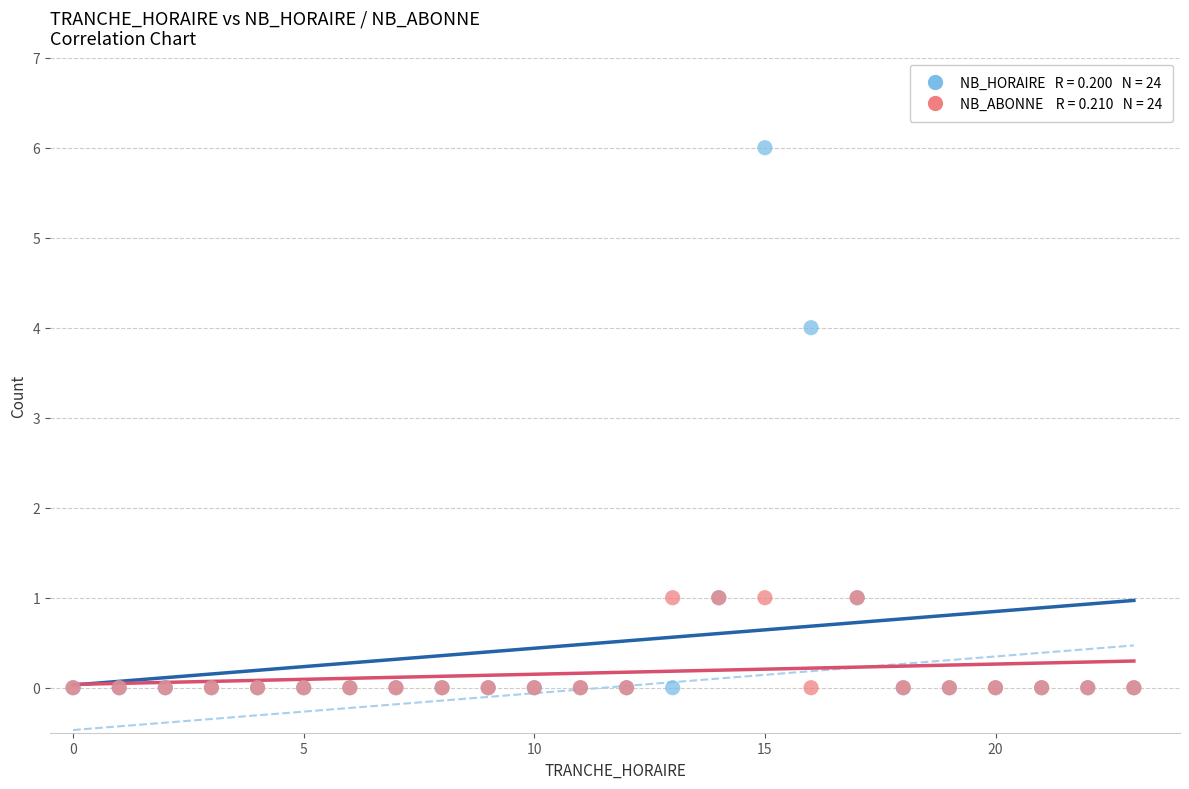

Across all series, what Y value is closest to 3?

4